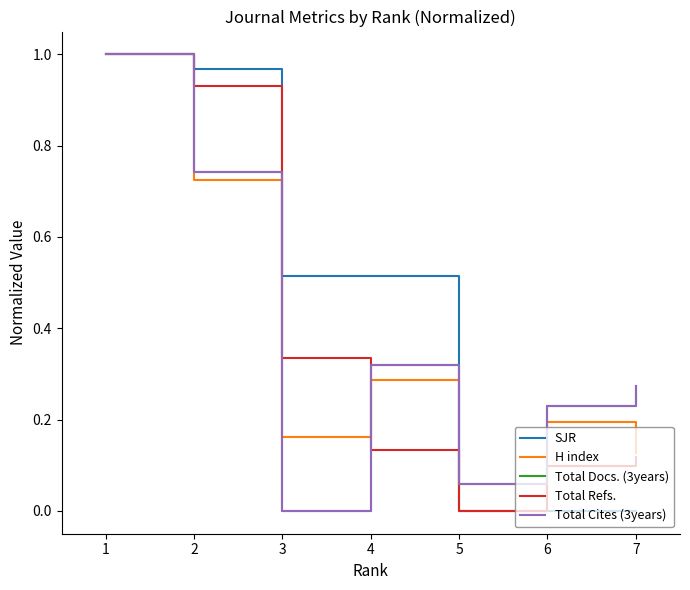

Does the chart display data point markers on the line(s)?

No